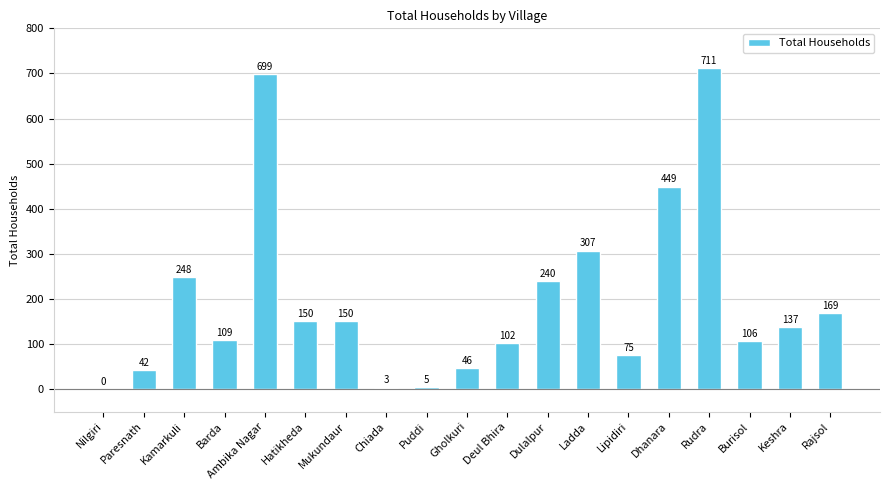

What is the sum of the values at Chiada and Dhanara?

452